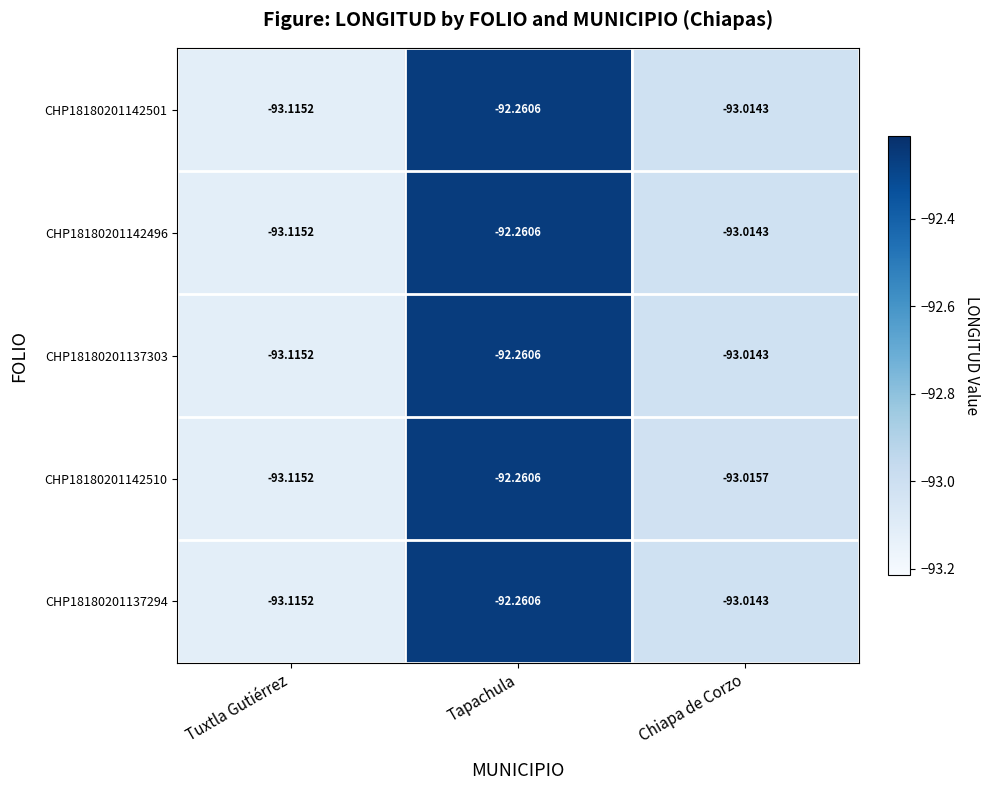

At which label does CHP18180201142496 first exceed -93?

Tapachula